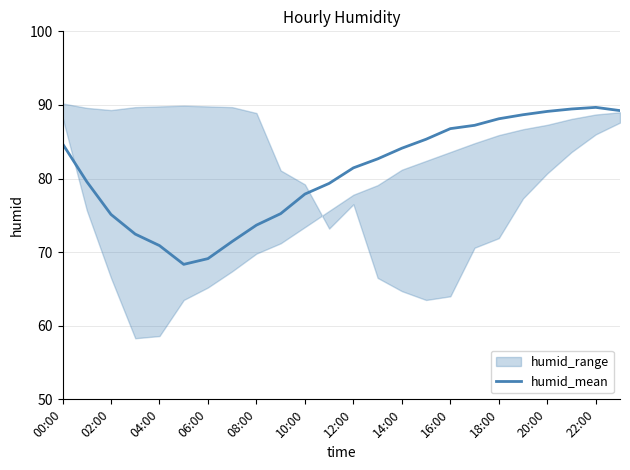

The humid_mean series shows 45.8 at 12:00. True or false?

False